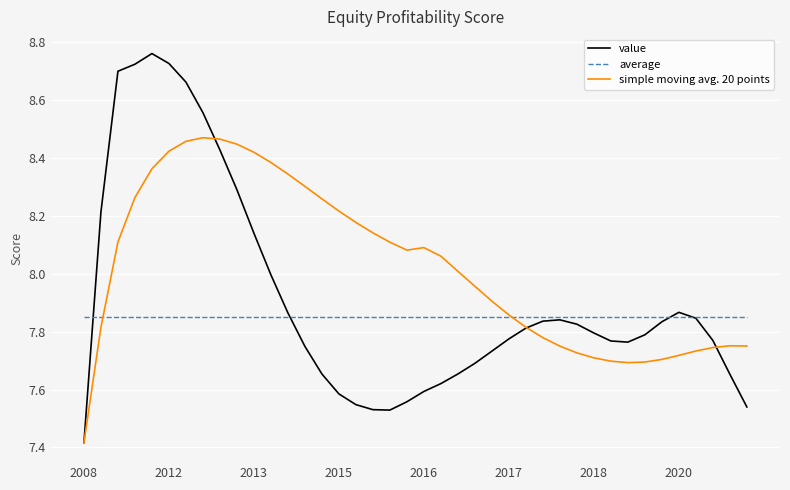

Rank the series by their average value, from highest to lowest.

simple moving avg. 20 points, value, average